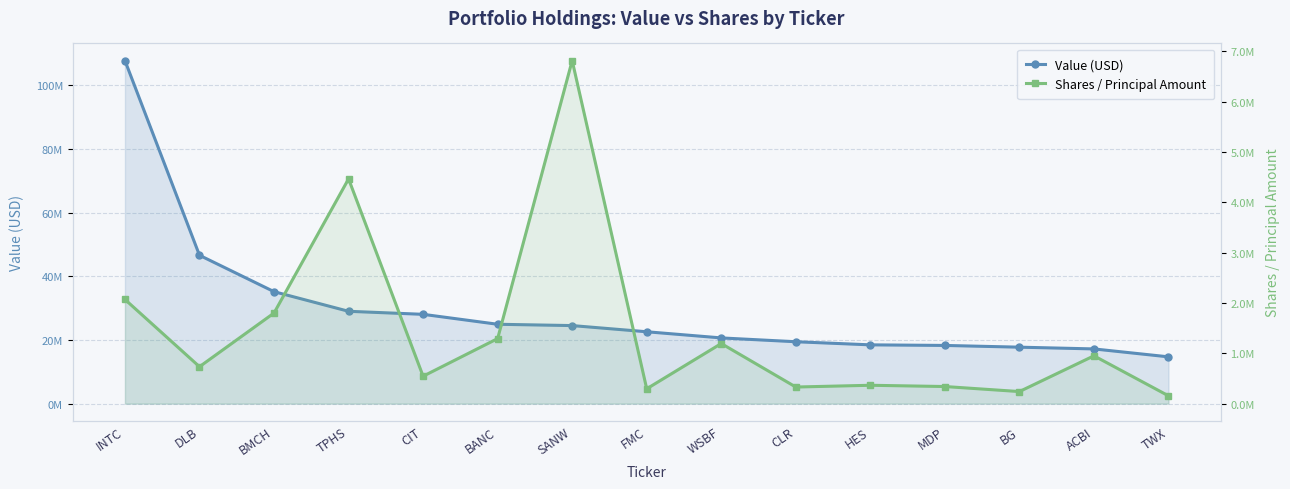

True or false: Value (USD) has more than 0 interior local peaks.

False